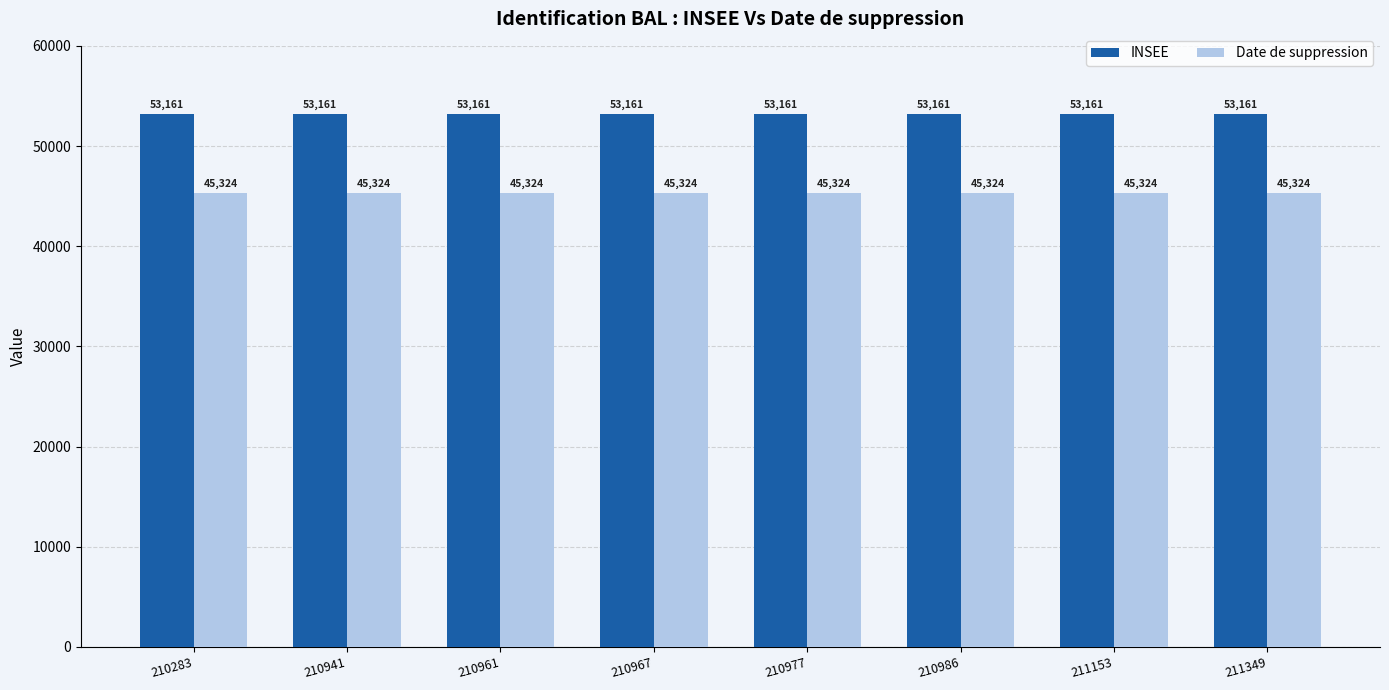

The value of INSEE at 211153 is 53161. True or false?

True